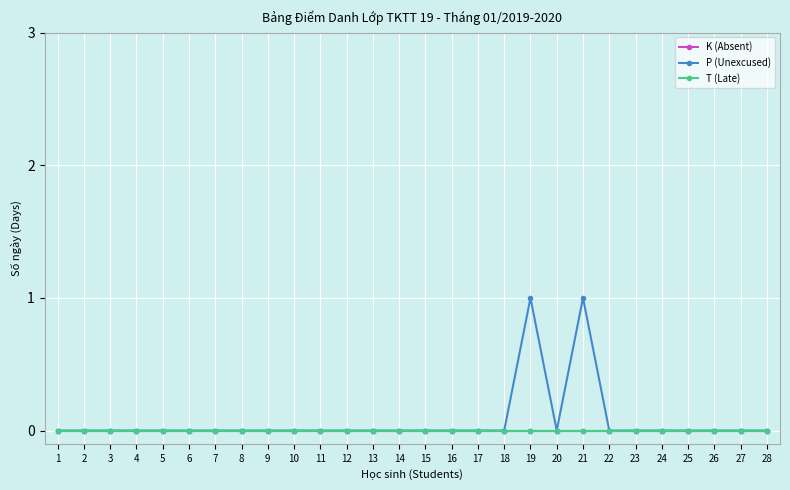

The value of K (Absent) at 13 is 0. True or false?

True